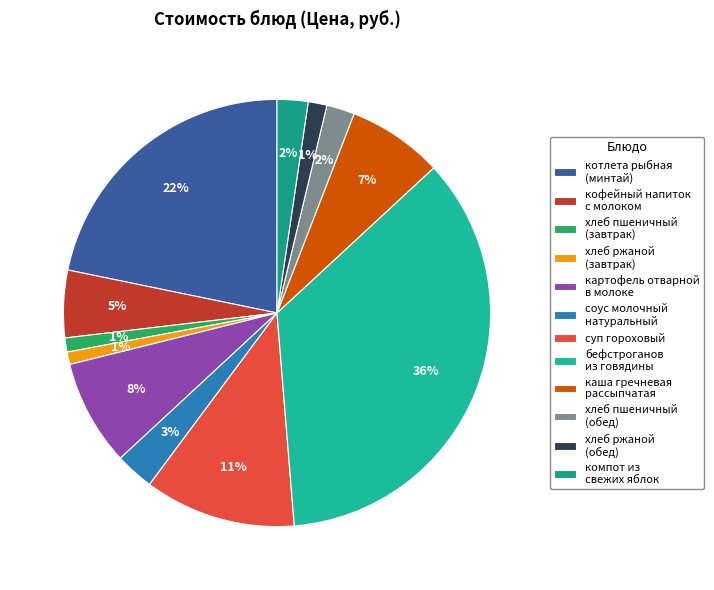

To the nearest percent, what is the difference between the largest and smallest slice percentages?

35%